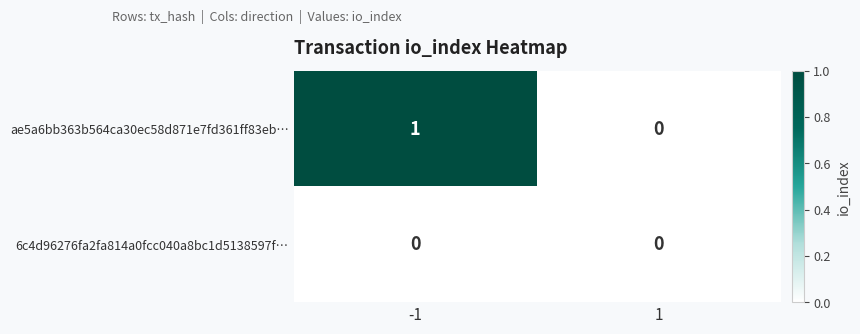

At -1, list the series in order from largest to smallest.

ae5a6bb363b564ca30ec58d871e7fd361ff83eb…, 6c4d96276fa2fa814a0fcc040a8bc1d5138597f…